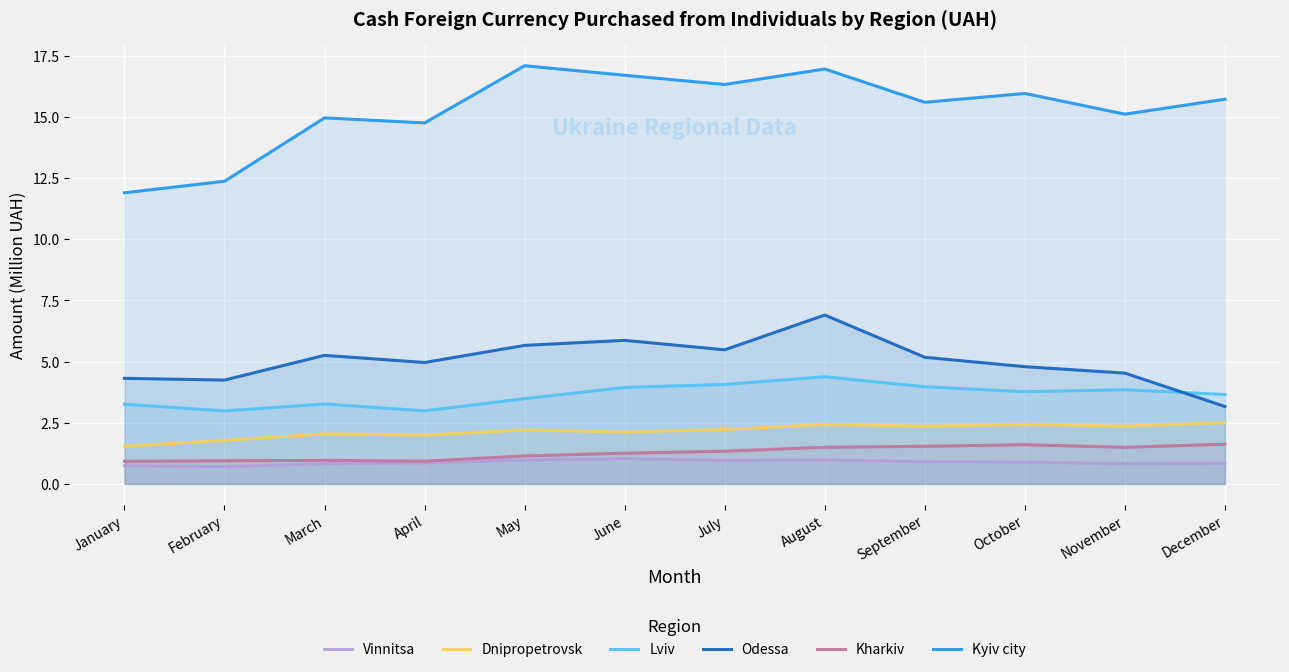

How many values in the Kharkiv series exceed 1?

8